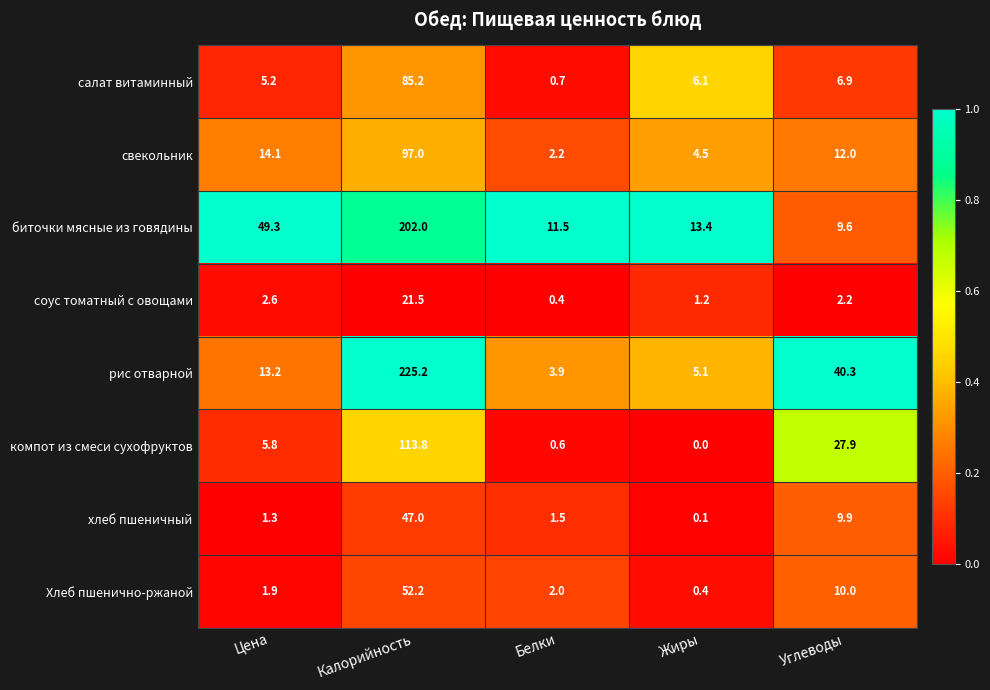

Is it true that рис отварной equals 15.4 at Углеводы?

False